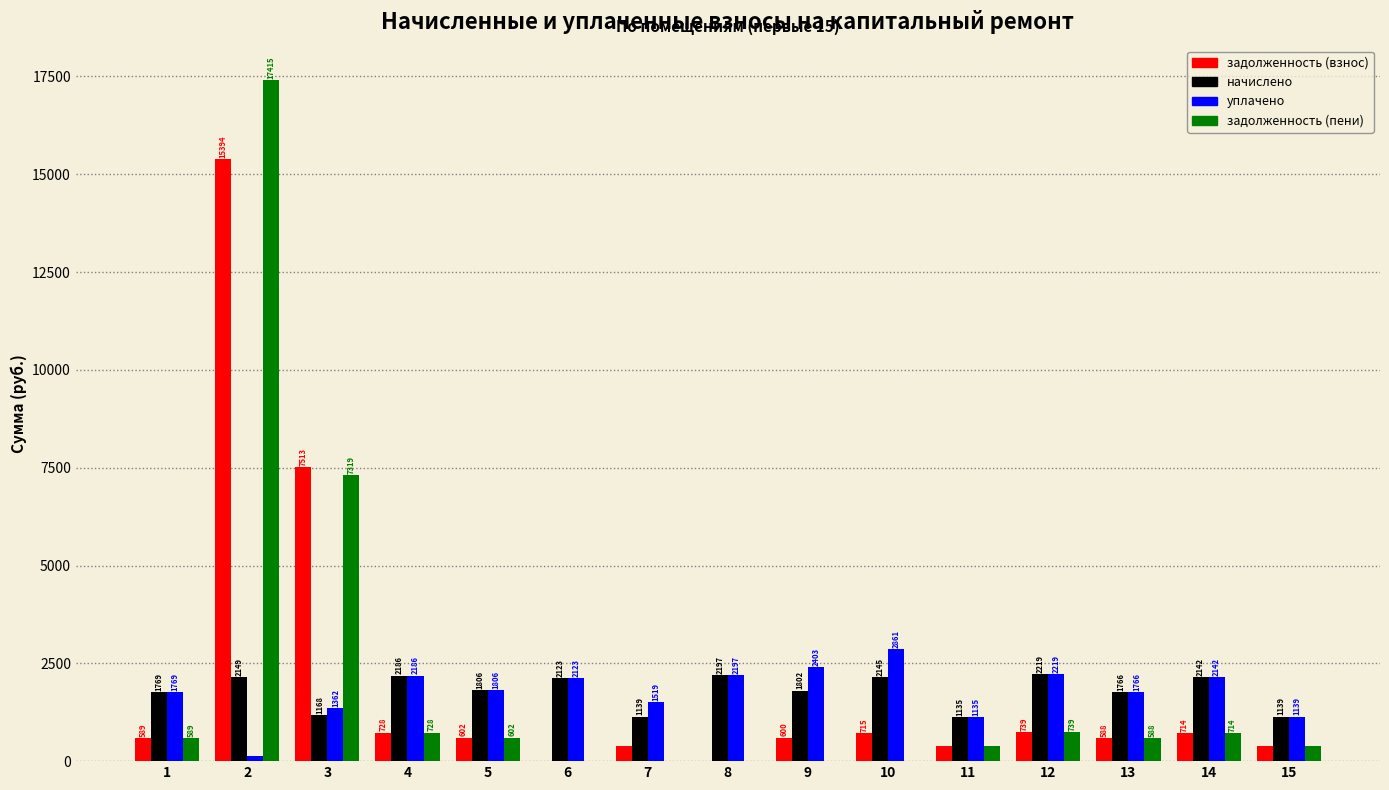

Which series has the widest spread of values?

задолженность (пени)